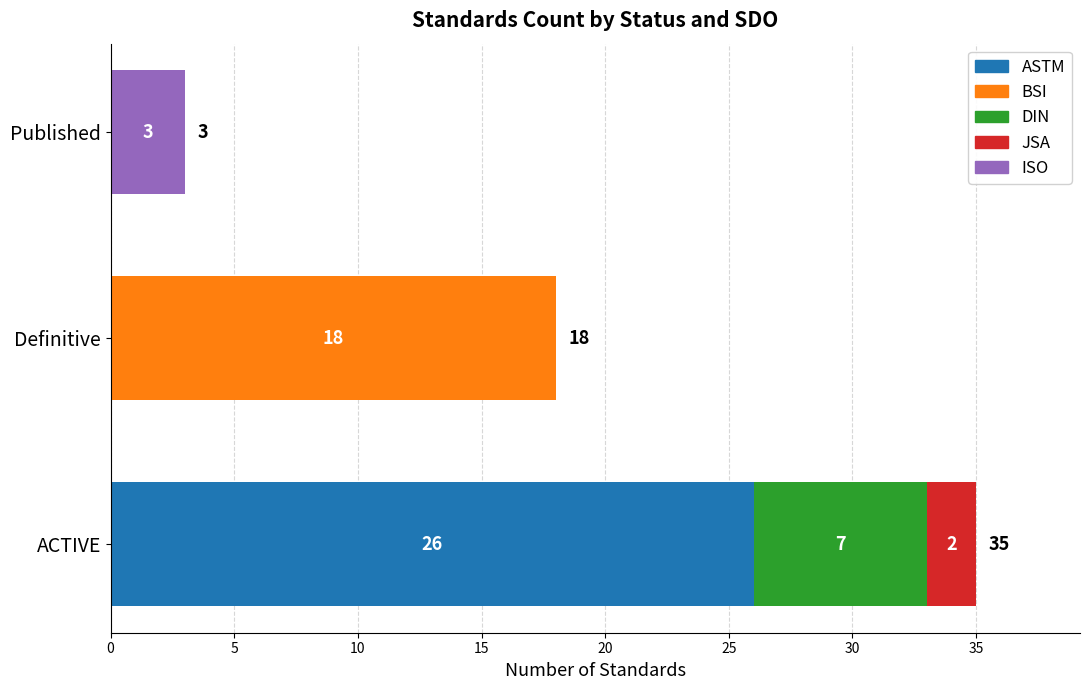

What is the total value across all series at ACTIVE?

35